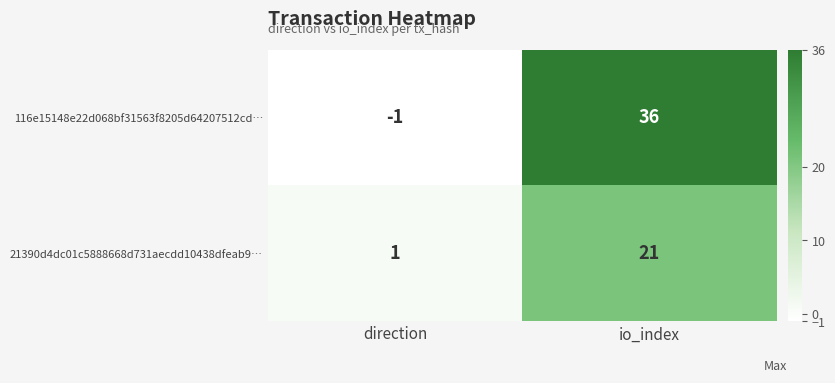

What is the difference between the highest and lowest values at io_index?

15